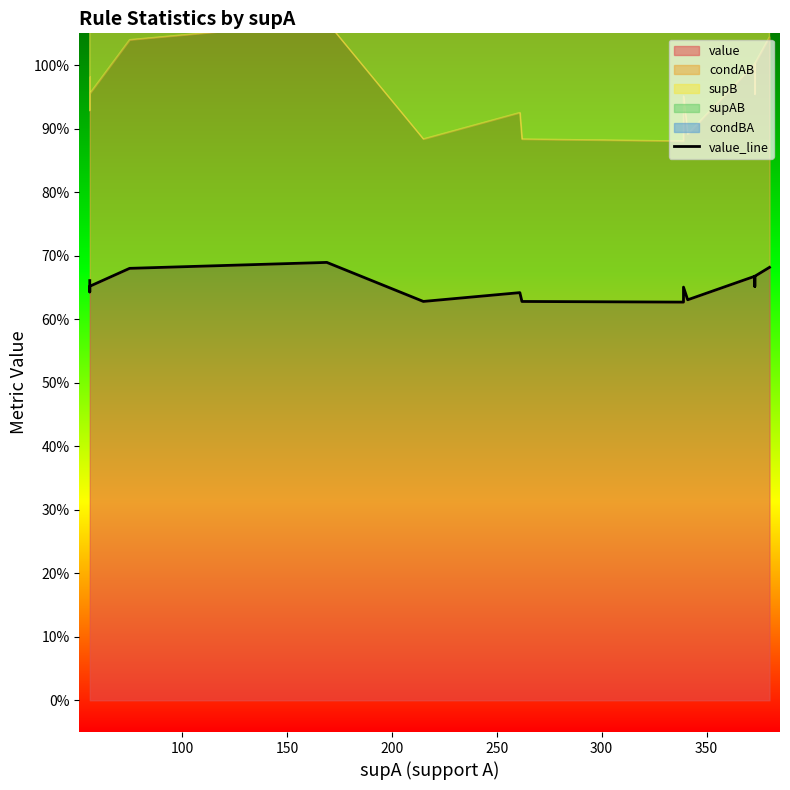

What is the greatest value displayed?

0.7